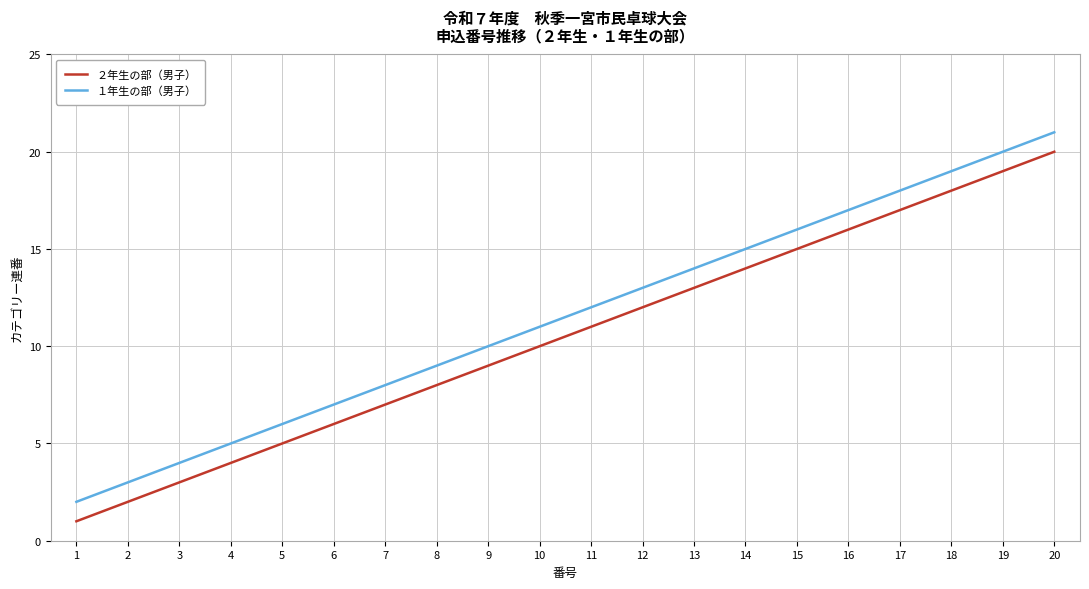

Rank the categories by ２年生の部（男子） value from highest to lowest.

20, 19, 18, 17, 16, 15, 14, 13, 12, 11, 10, 9, 8, 7, 6, 5, 4, 3, 2, 1